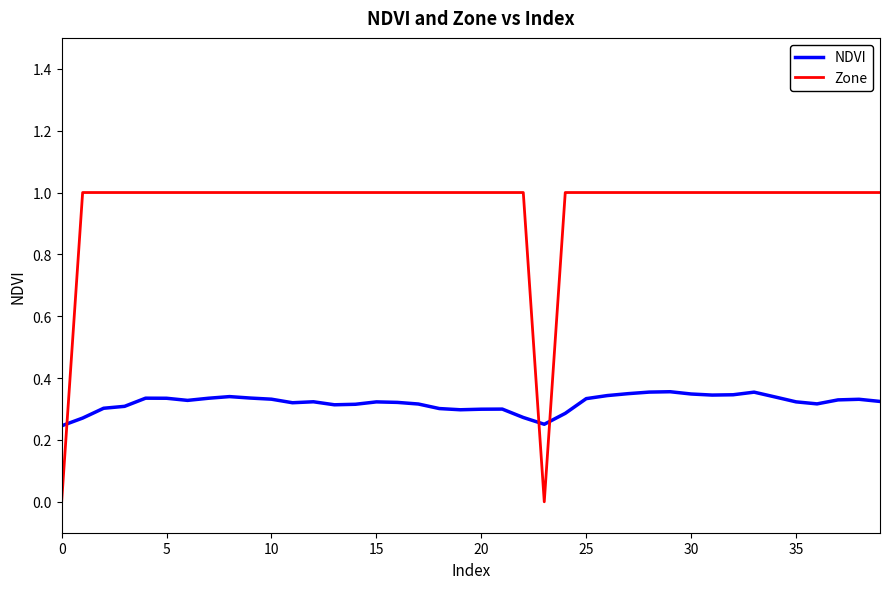

Which series has the largest total across all categories?

Zone